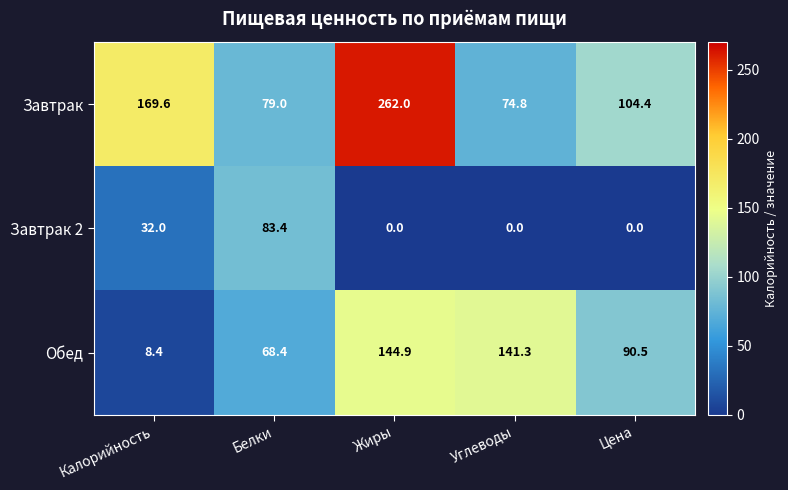

Which series has the widest spread of values?

Завтрак